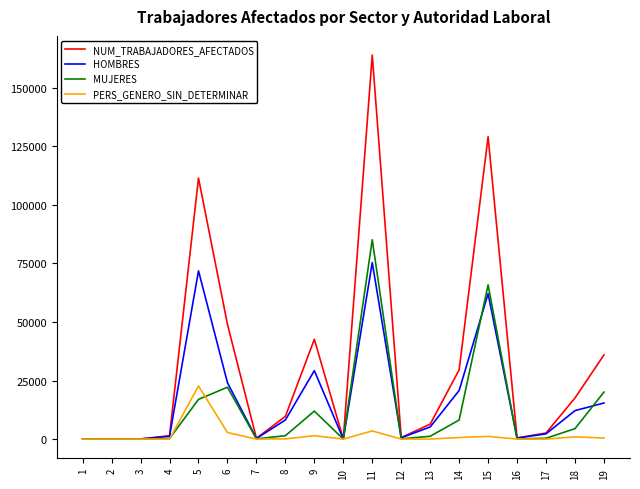

What value does the MUJERES series have at 17, to the nearest 50?

350